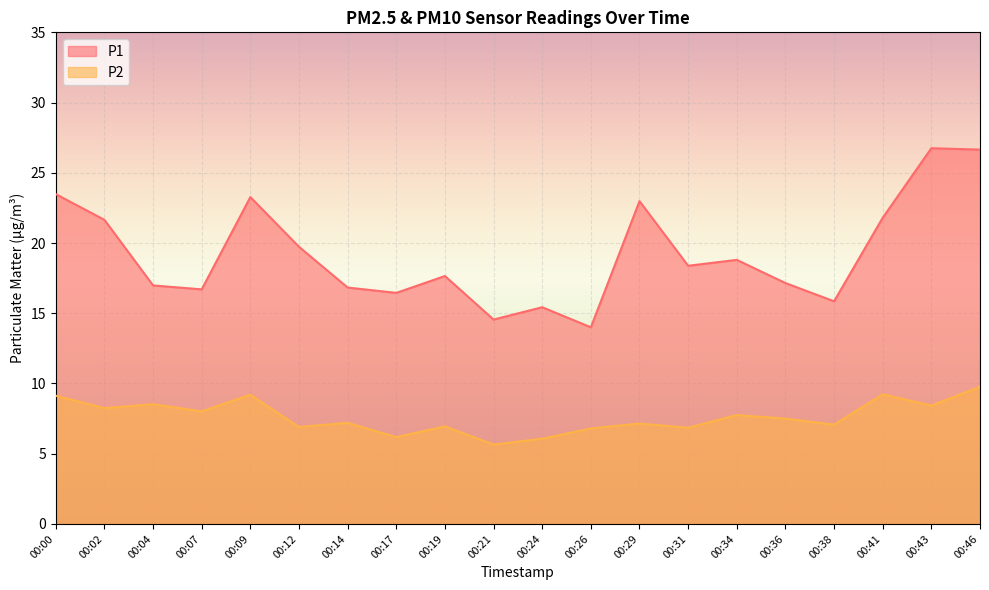

How many values in the P1 series are below 18?

10